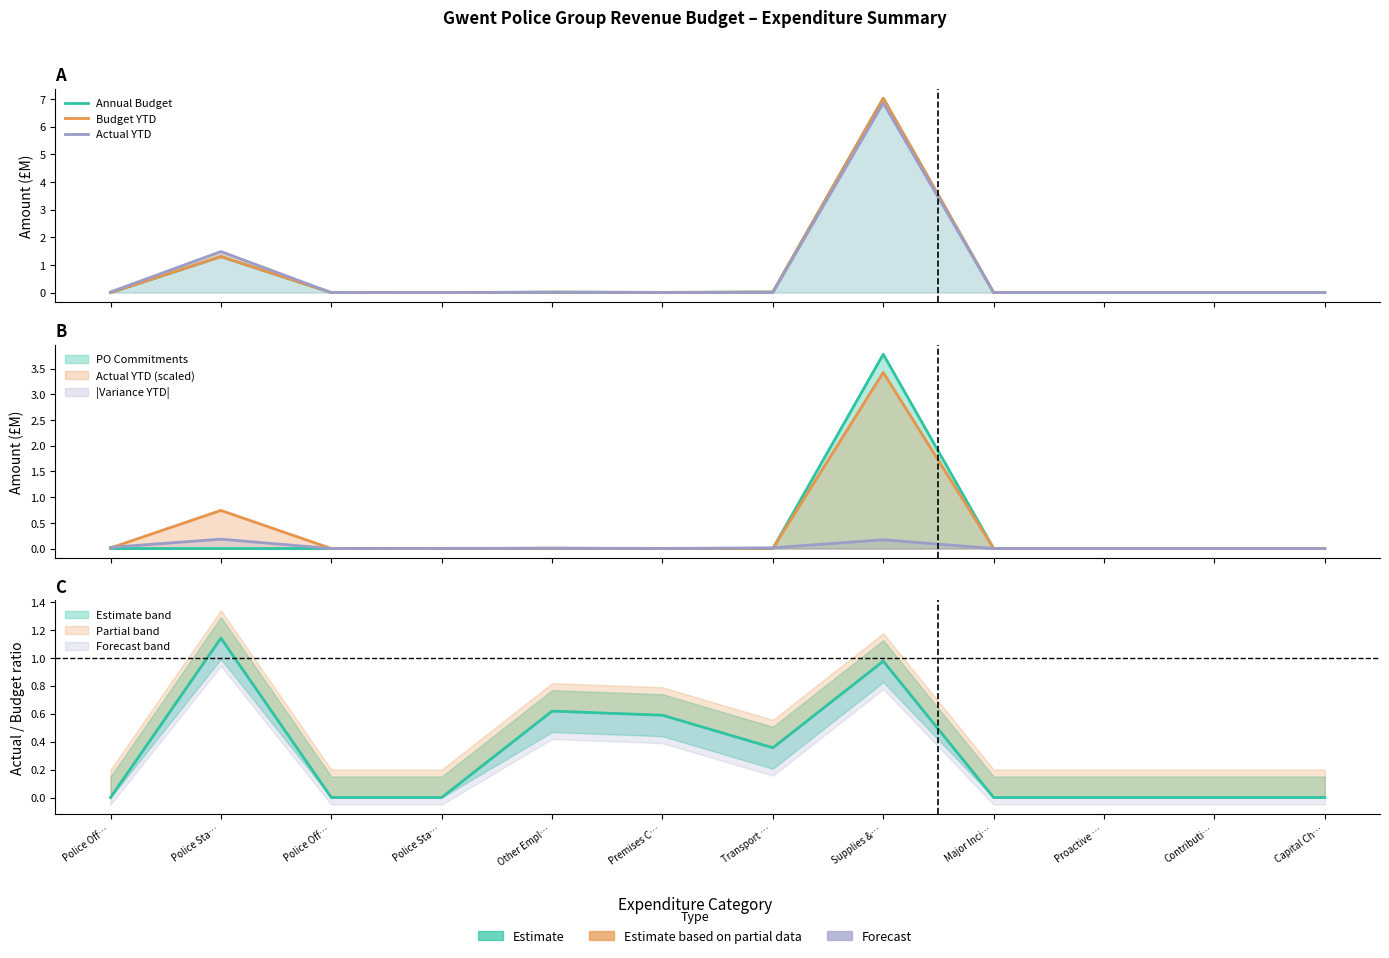

How many categories are shown in the chart?

12